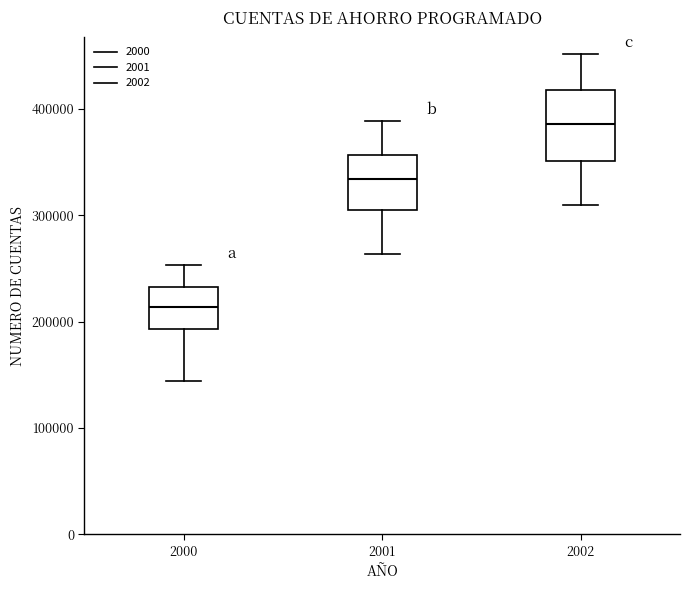

Which box has the lowest median line?

2000